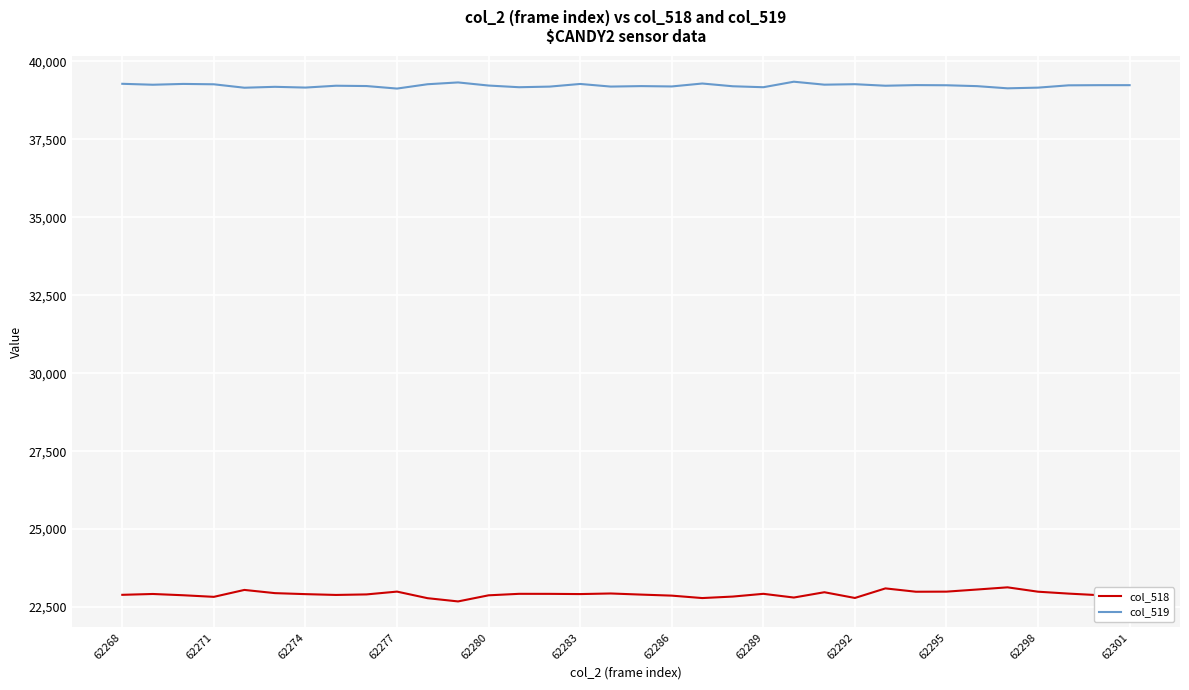

What is the lowest value of the col_519 series?

39130